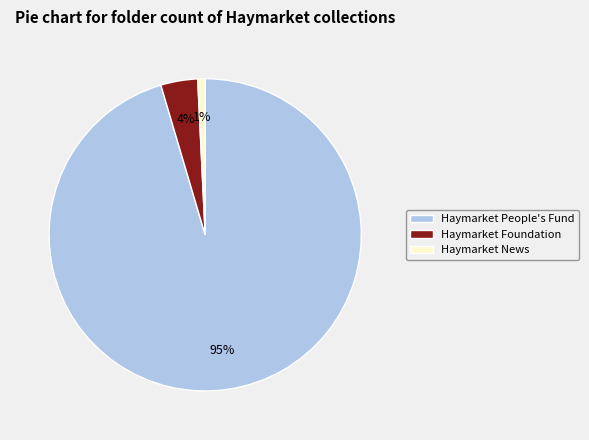

To the nearest percent, what percentage of the pie is Haymarket People's Fund?

95%